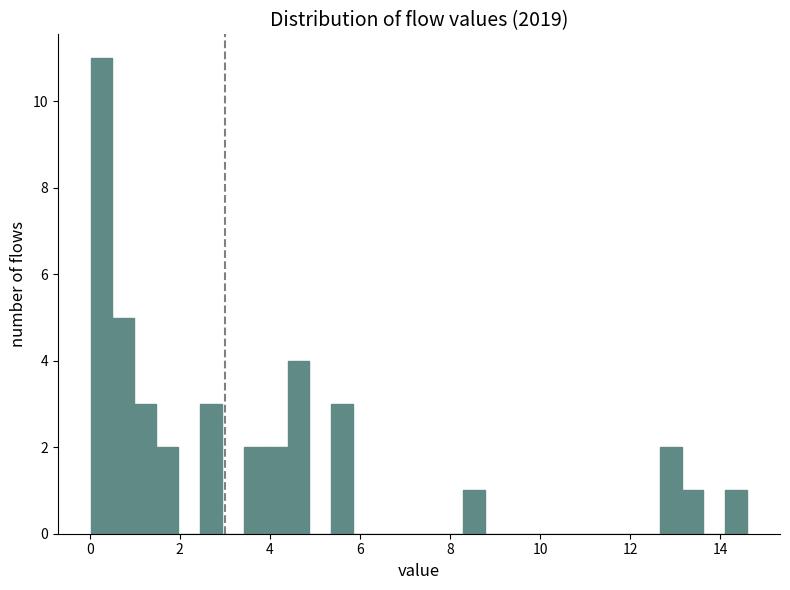

Around what value on the x-axis is the tallest bar? Give the approximate position of its centre, as read against the axis.

0.2